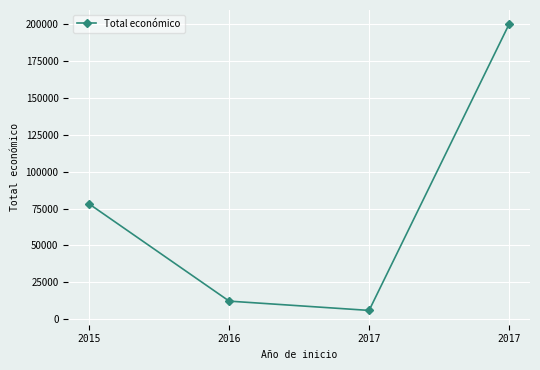

How many lines are shown in the chart?

1